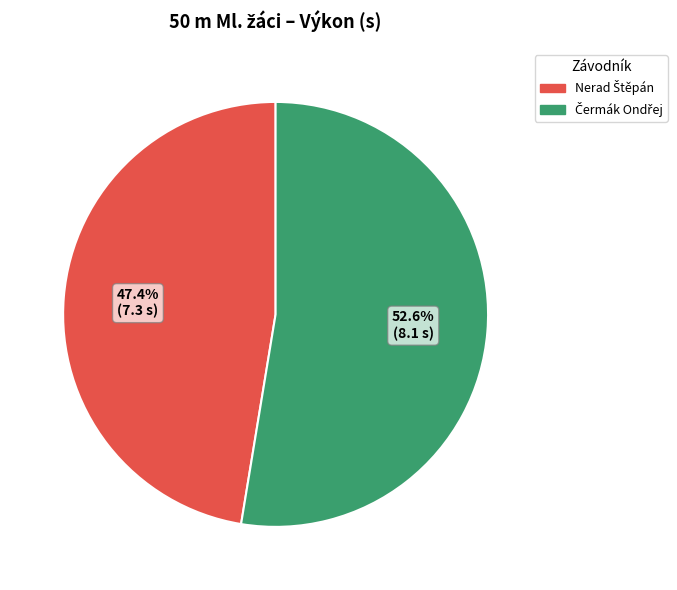

Is there any slice that represents more than half of the pie?

Yes